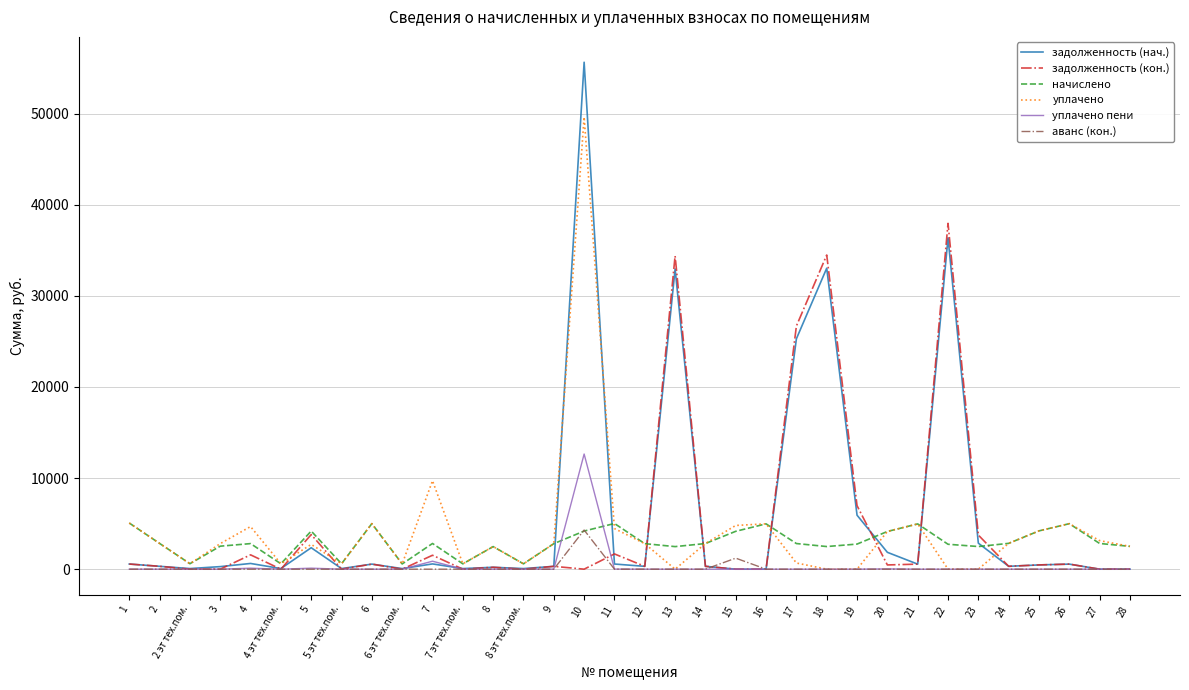

Which series has the widest spread of values?

задолженность (нач.)